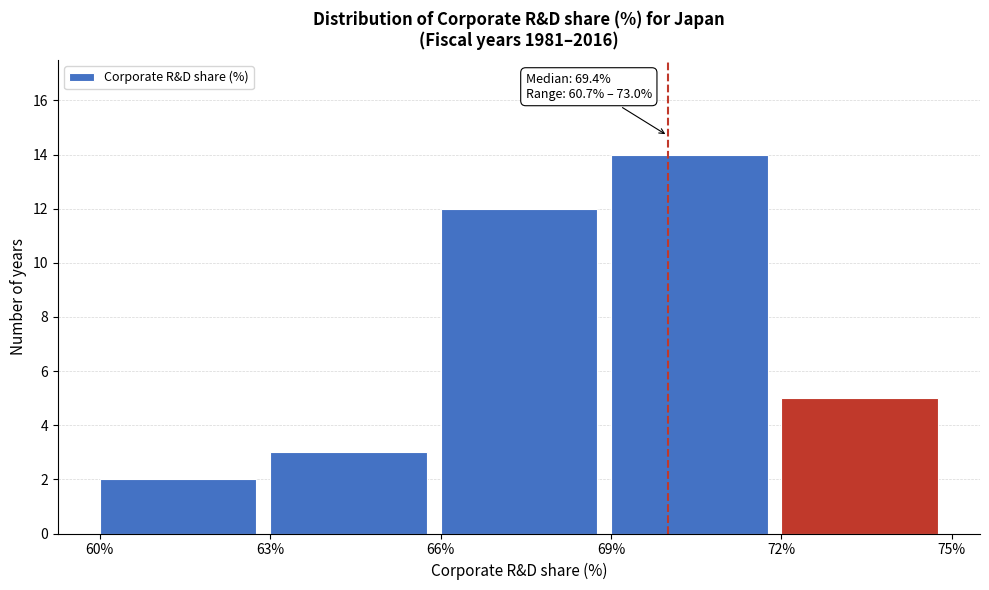

Which range on the x-axis has the tallest bar?

69% to 72%